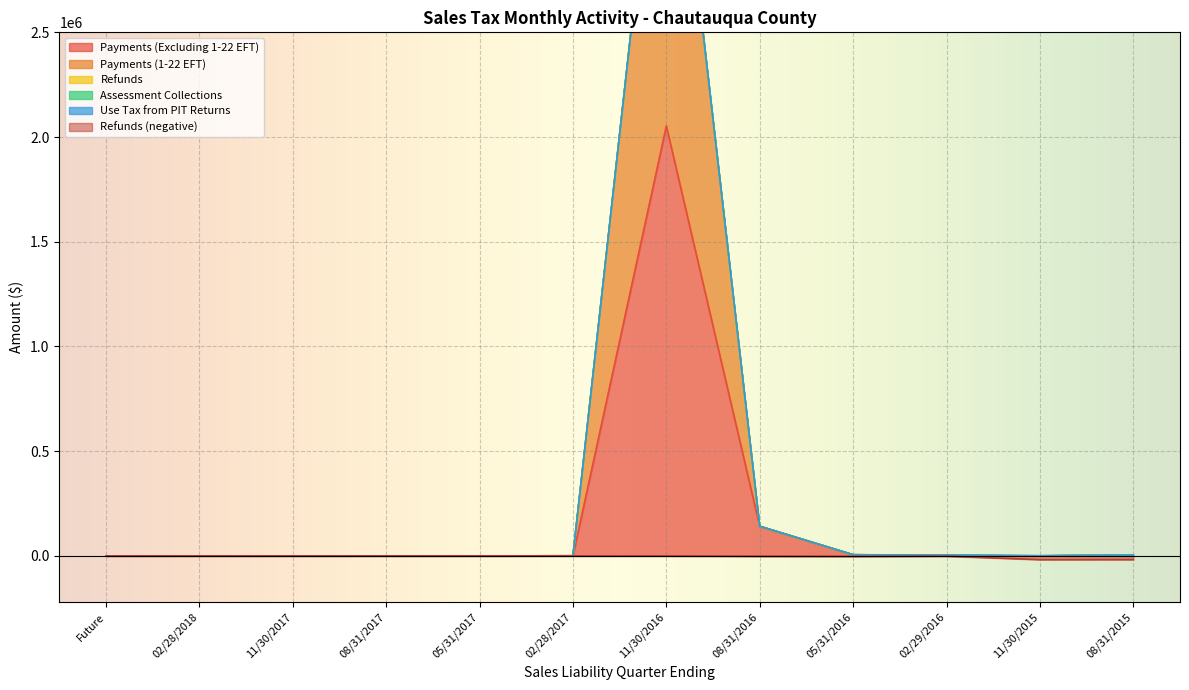

True or false: Payments (1-22 EFT) has more than 0 interior local peaks.

True